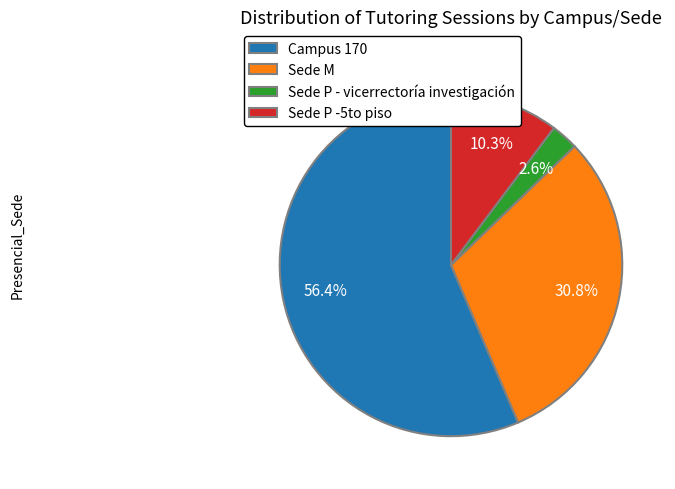

How many segments does this pie chart have?

4